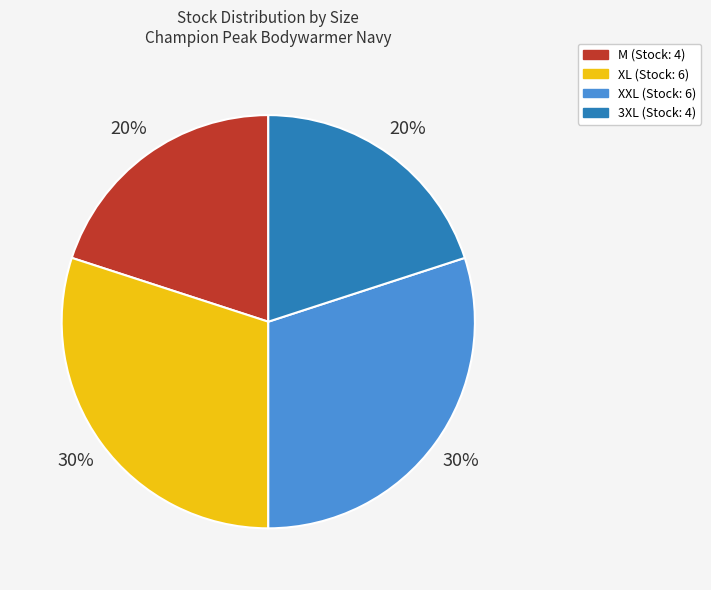

Which has a higher value, XXL (Stock: 6) or 3XL (Stock: 4)?

XXL (Stock: 6)